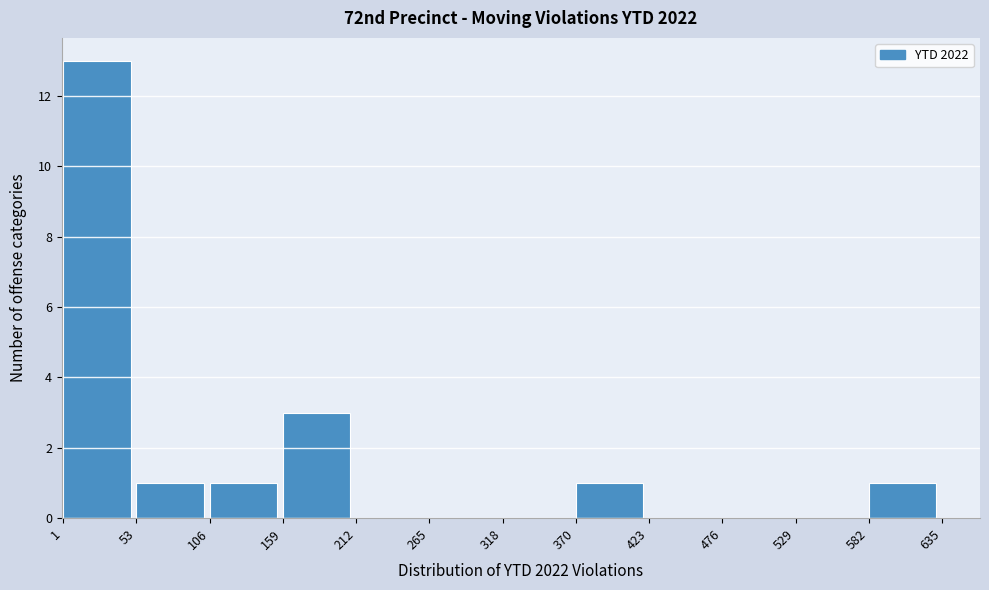

Reading left to right, transcribe this chart: for each bar, give the range it covers on the x-axis and its height. The values are not printed on the chart, so give them approximately, as read against the axis.

1 to 53: 13
53 to 106: 1
106 to 159: 1
159 to 212: 3
212 to 265: 0
265 to 318: 0
318 to 370: 0
370 to 423: 1
423 to 476: 0
476 to 529: 0
529 to 582: 0
582 to 635: 1